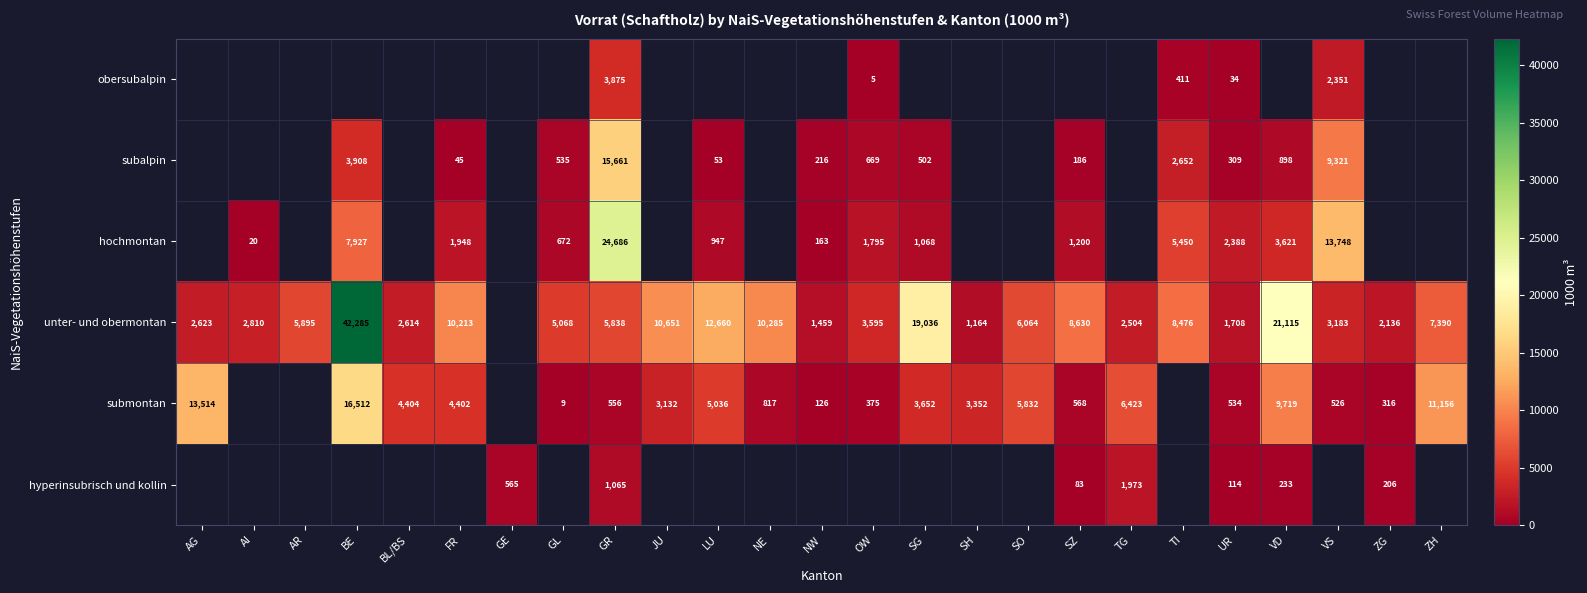

Is it true that hochmontan equals 13748 at VS?

True